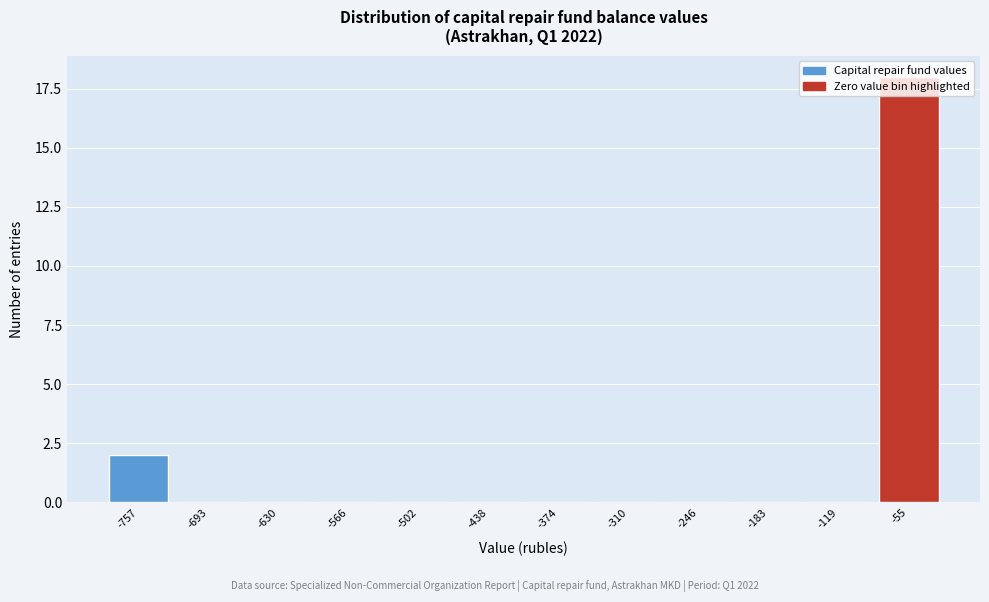

At which category does the chart reach its peak across all series?

-55